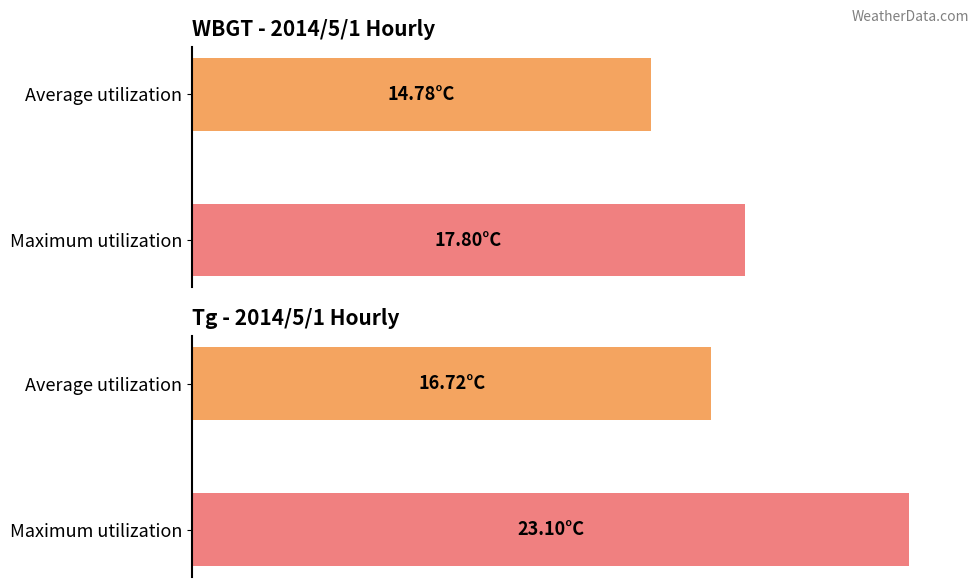

Reading right to left, list all the values displayed in this chart.

WBGT: 17.8	14.8
Tg: 23.1	16.7